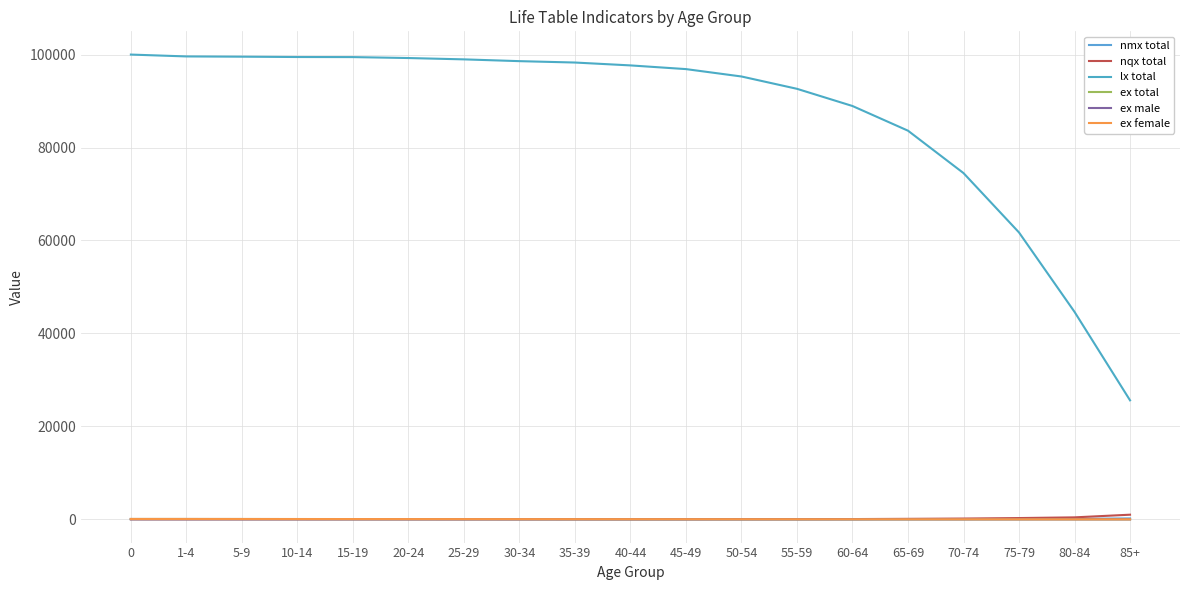

What is the label of the 11th point from the right?

35-39